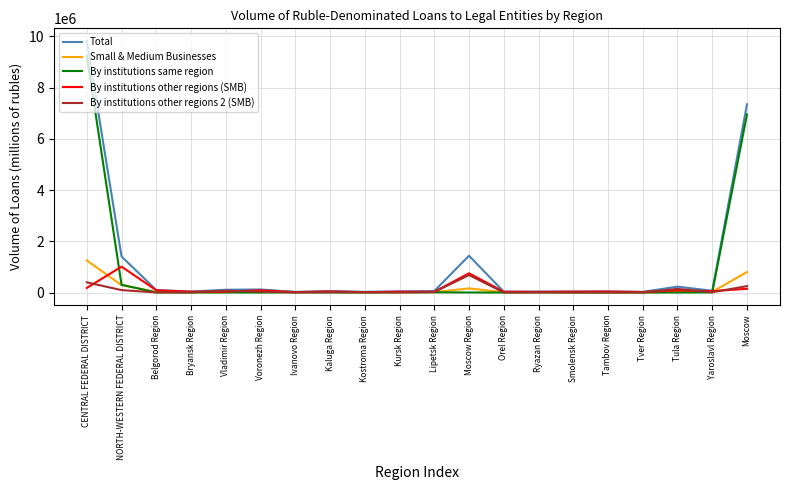

Which series has the largest range (max minus min)?

Total